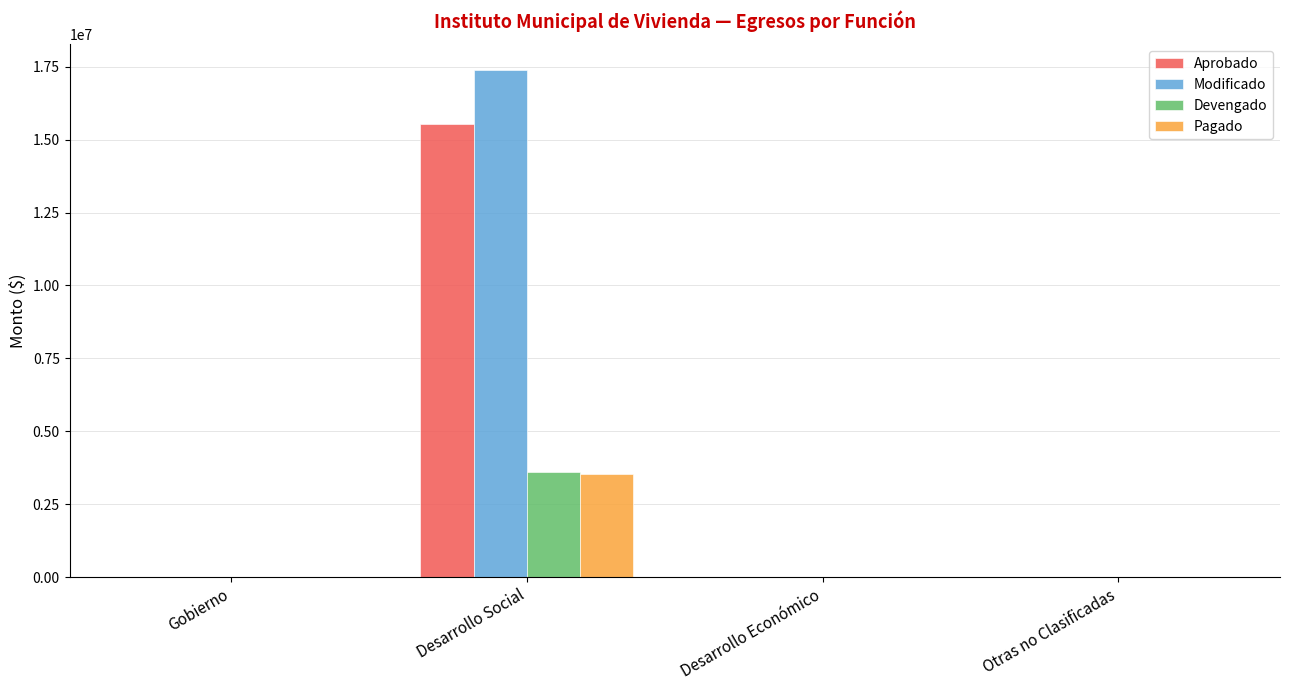

The Modificado series shows 6963482.9 at Desarrollo Económico. True or false?

False